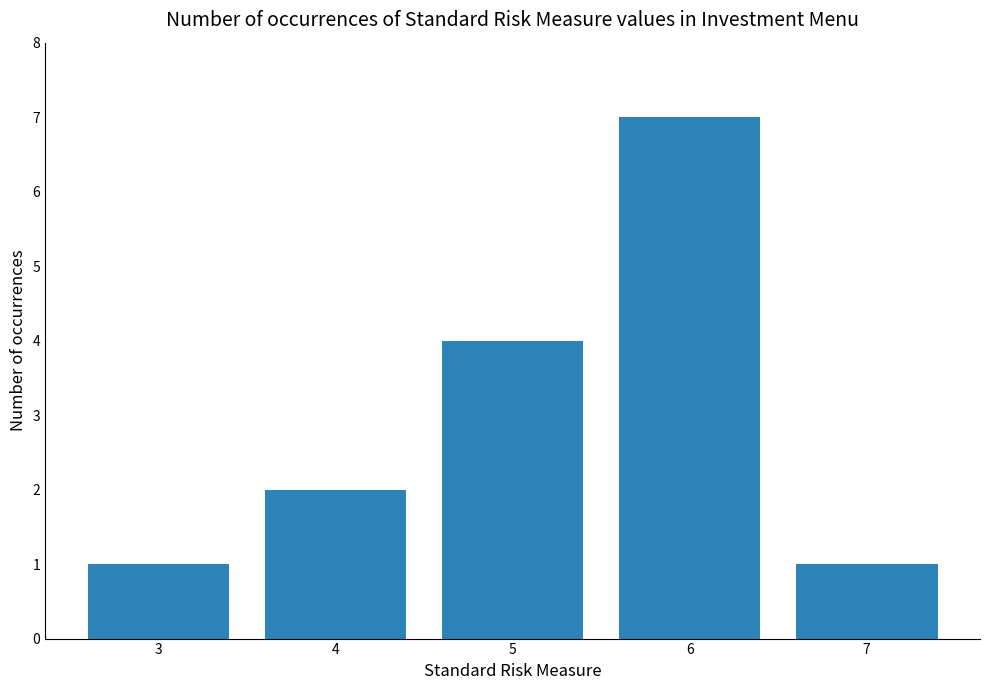

The value at 7 is 1. True or false?

True